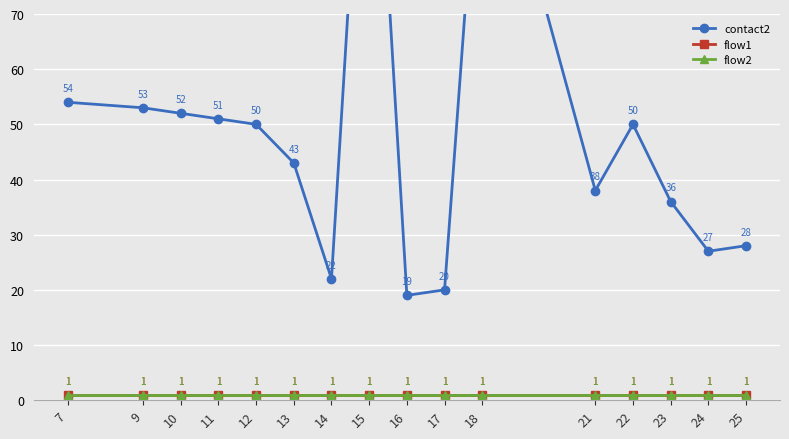

At how many categories does at least one series exceed 80?

2